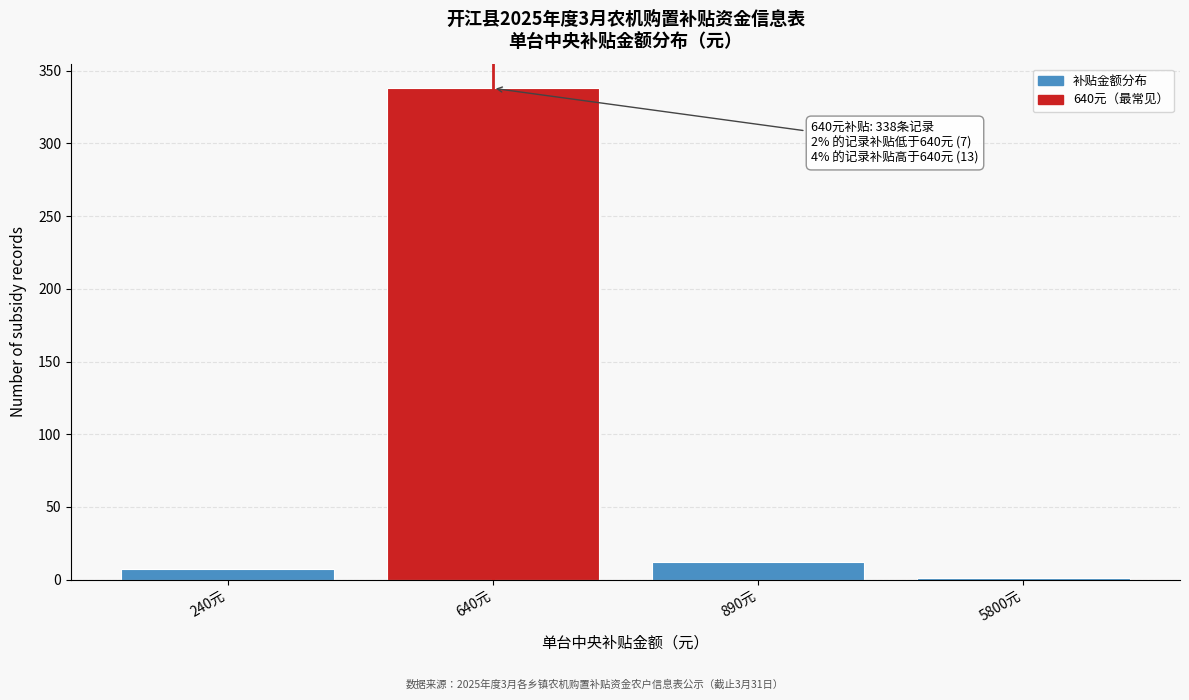

Reading right to left, transcribe all the data shown in this chart.

5800元=1	890元=12	640元=338	240元=7